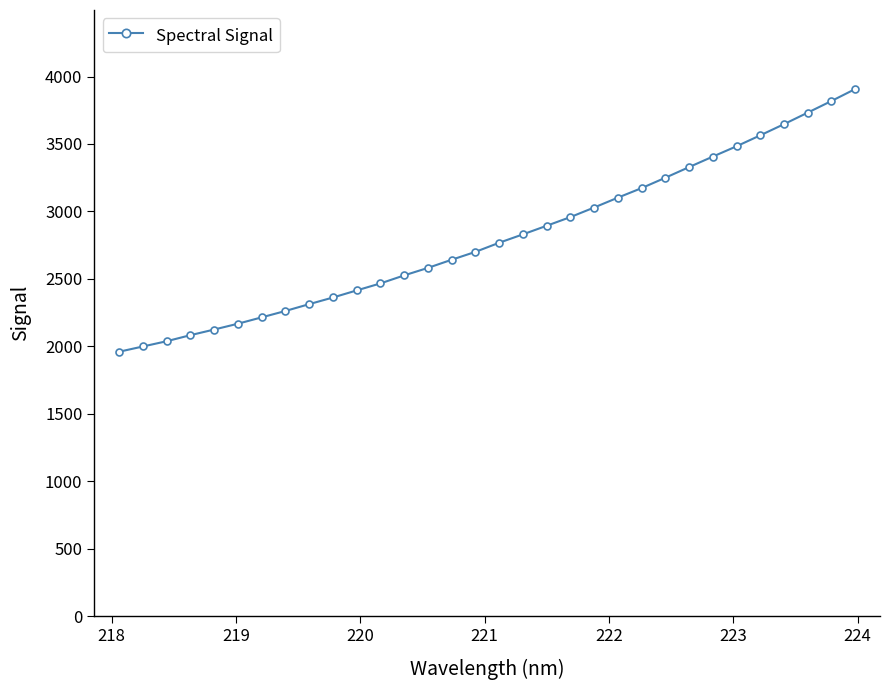

What is the value of the 9th point from the left?

2312.7